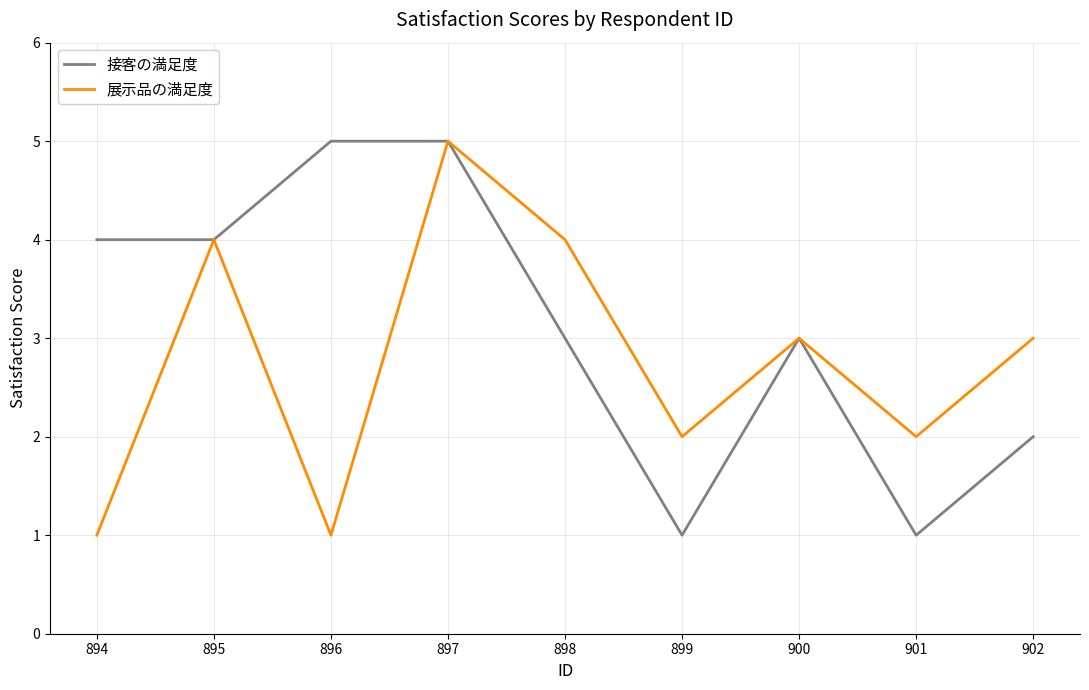

What is the sum of all 展示品の満足度 values?

25